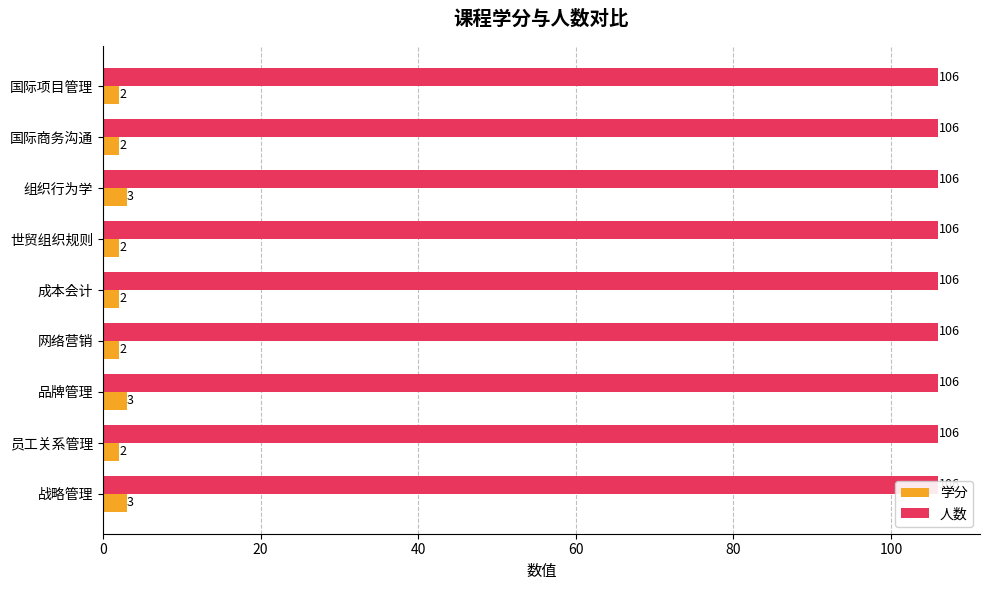

Rank the series by their maximum value, from lowest to highest.

人数, 学分